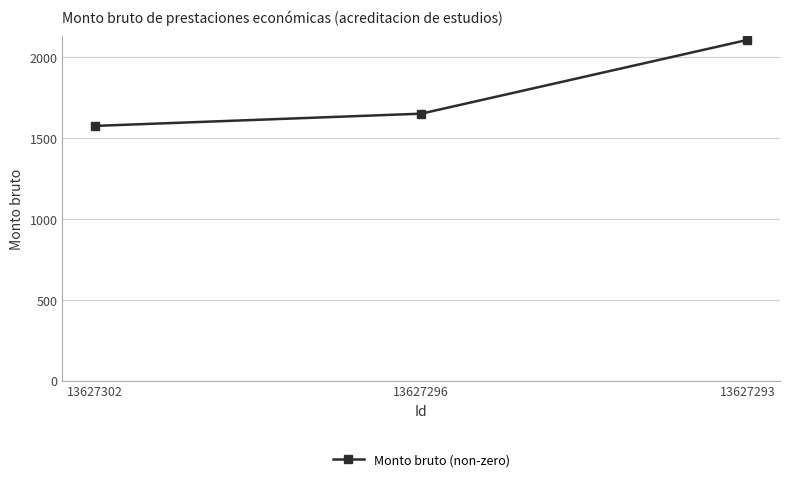

List the labels in order of value, smallest first.

13627302, 13627296, 13627293